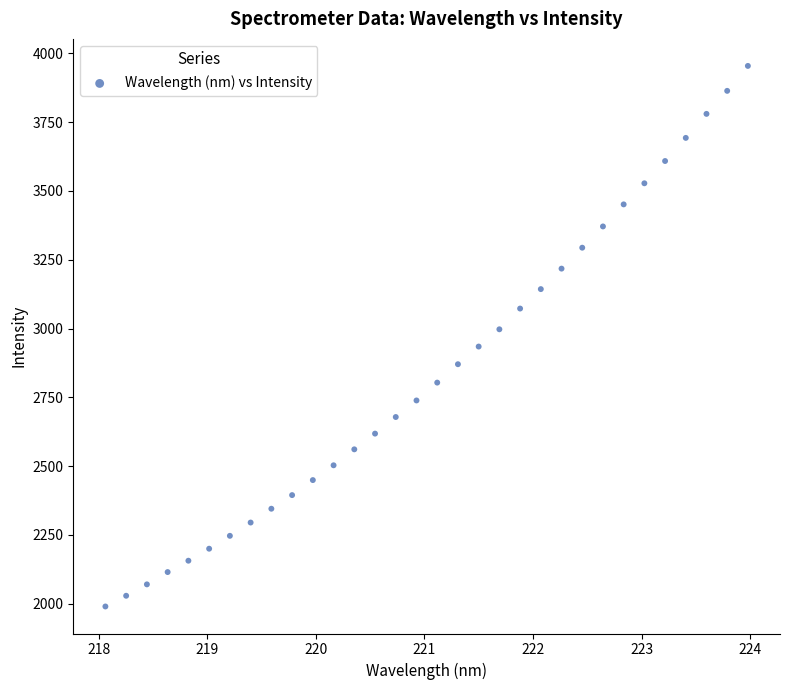

What is the range of X values (max minus min)?

5.9